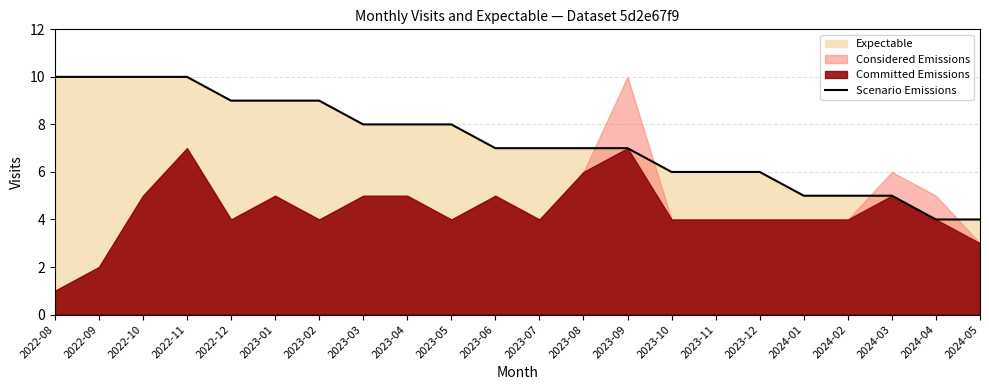

What is the change in value from 2023-03 to 2023-08?

-1